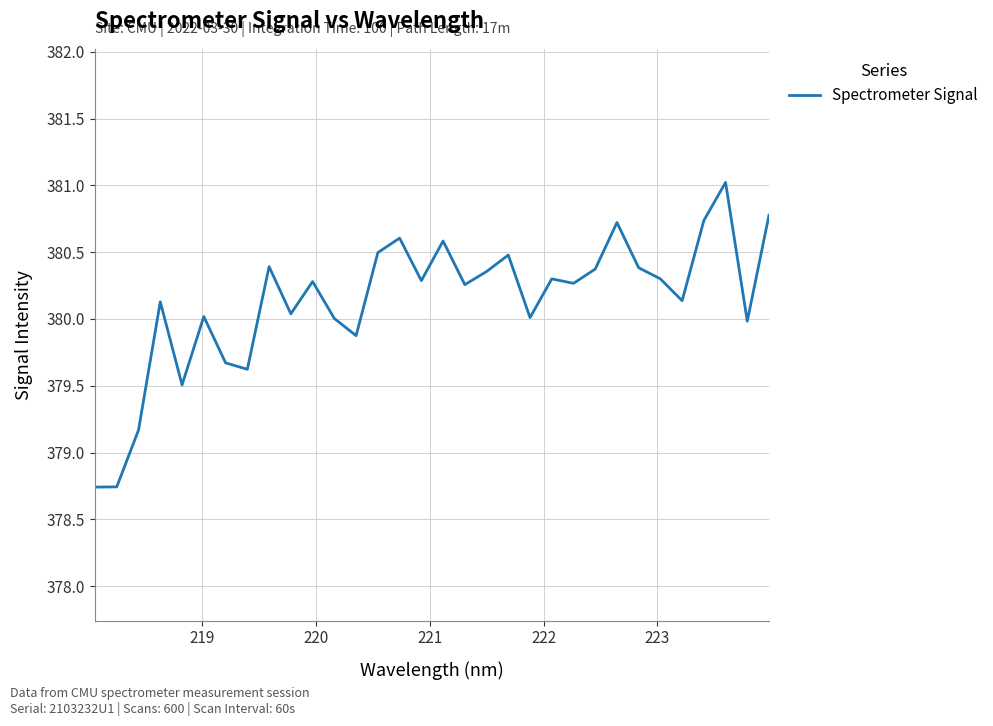

What is the difference between the maximum and minimum values?

2.3